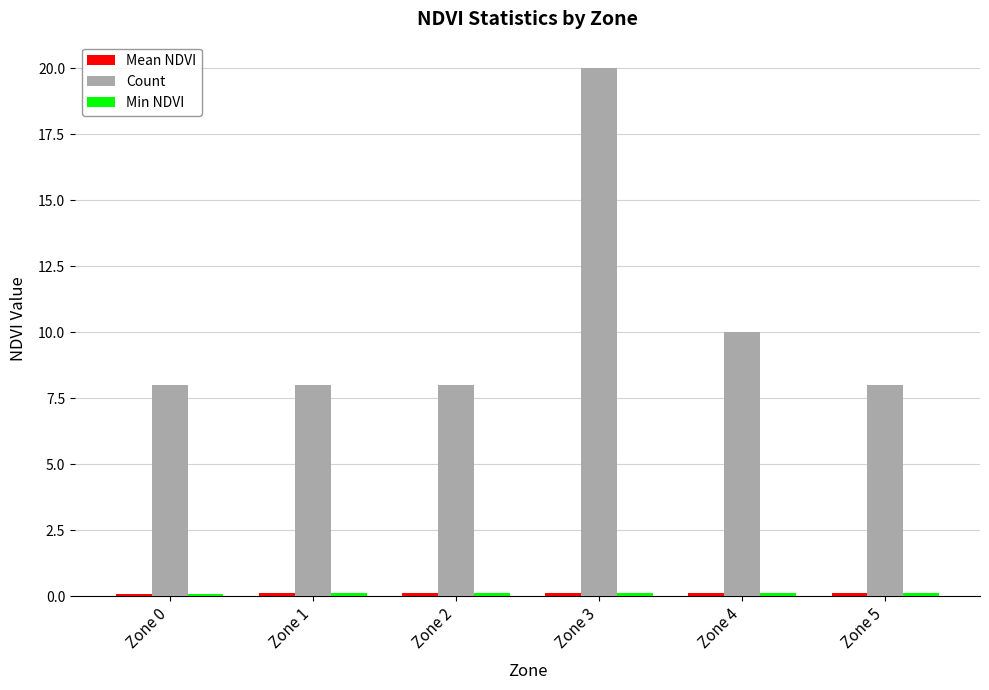

Which label corresponds to the largest value in the chart?

Zone 3